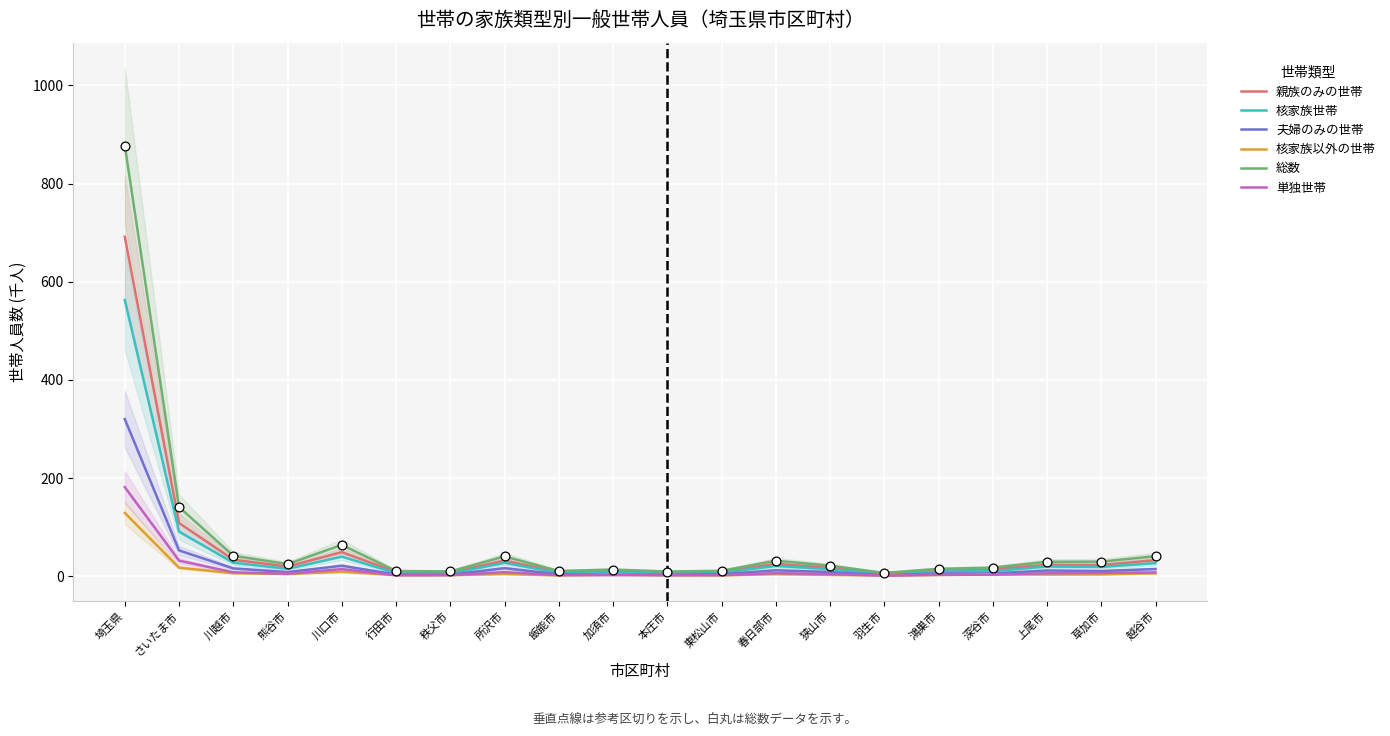

Is the value of 夫婦のみの世帯 at 草加市 greater than the value of 核家族以外の世帯 at さいたま市?

No